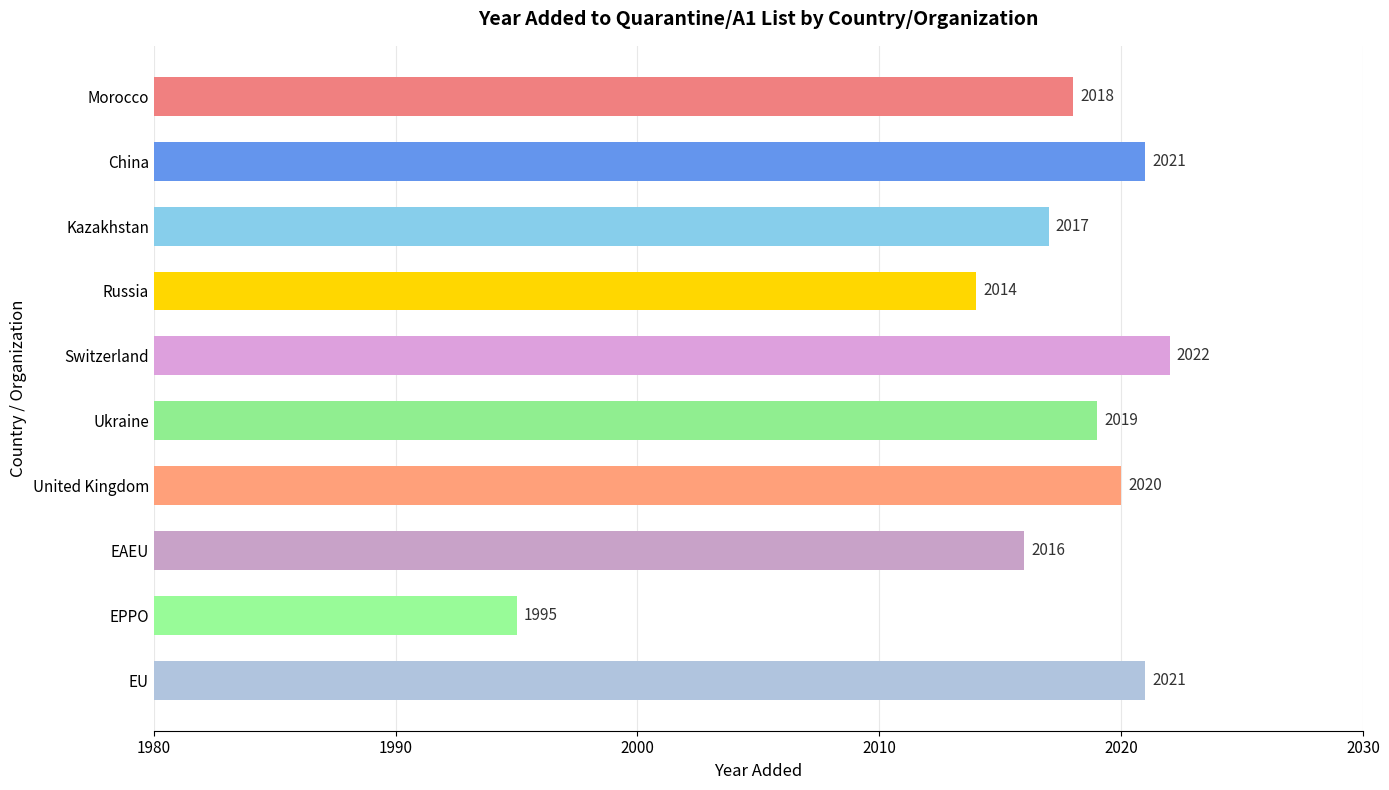

What is the sum of all values?

20163